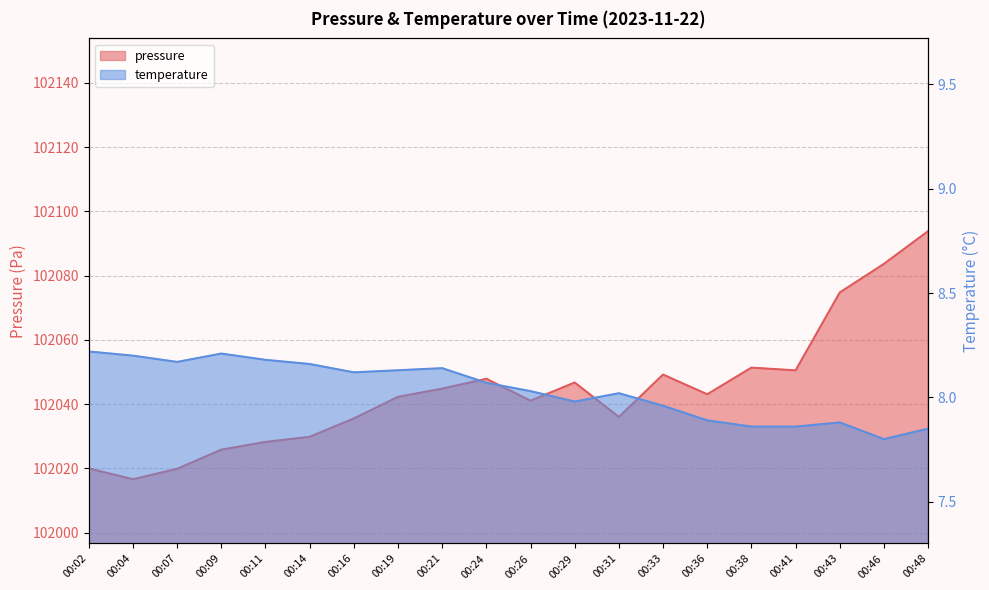

Reading left to right, transcribe all the data shown in this chart.

pressure: 00:02=102020.0	00:04=102016.6	00:07=102019.9	00:09=102025.8	00:11=102028.2	00:14=102029.8	00:16=102035.6	00:19=102042.3	00:21=102044.8	00:24=102047.9	00:26=102041.1	00:29=102046.8	00:31=102036.0	00:33=102049.2	00:36=102043.1	00:38=102051.4	00:41=102050.5	00:43=102074.8	00:46=102083.7	00:48=102093.9
temperature: 00:02=8.2	00:04=8.2	00:07=8.2	00:09=8.2	00:11=8.2	00:14=8.2	00:16=8.1	00:19=8.1	00:21=8.1	00:24=8.1	00:26=8.0	00:29=8.0	00:31=8.0	00:33=8.0	00:36=7.9	00:38=7.9	00:41=7.9	00:43=7.9	00:46=7.8	00:48=7.8